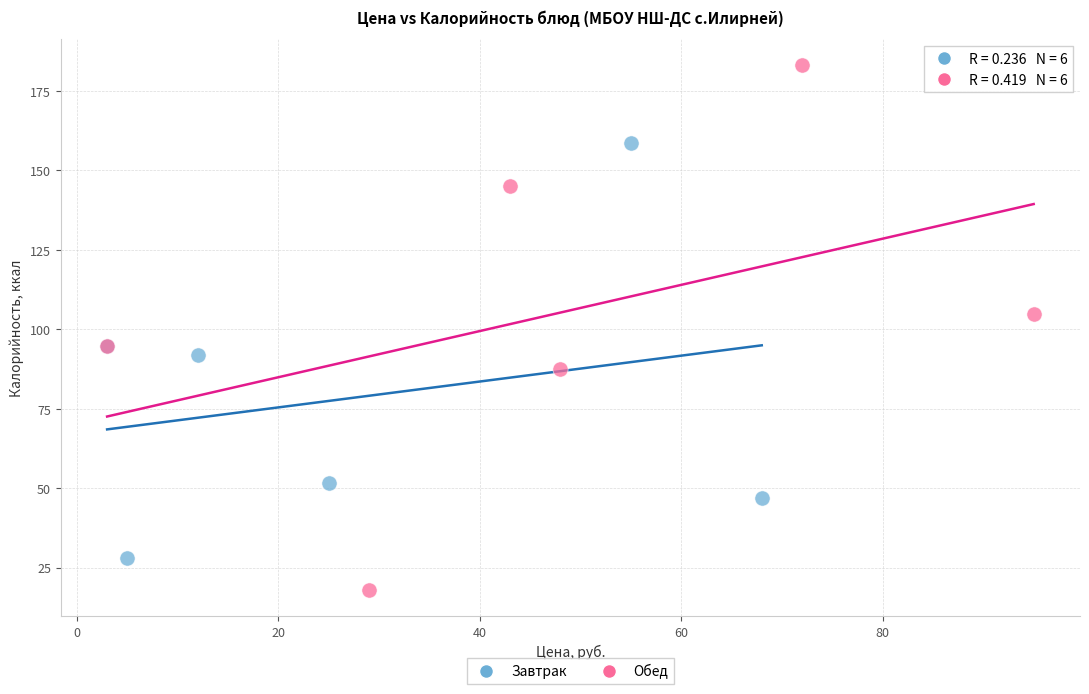

Which series reaches the minimum Y coordinate?

Обед